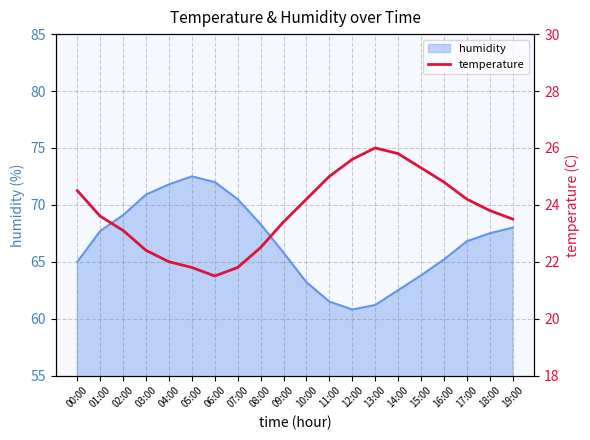

What is the label of the 17th point from the left?

16:00